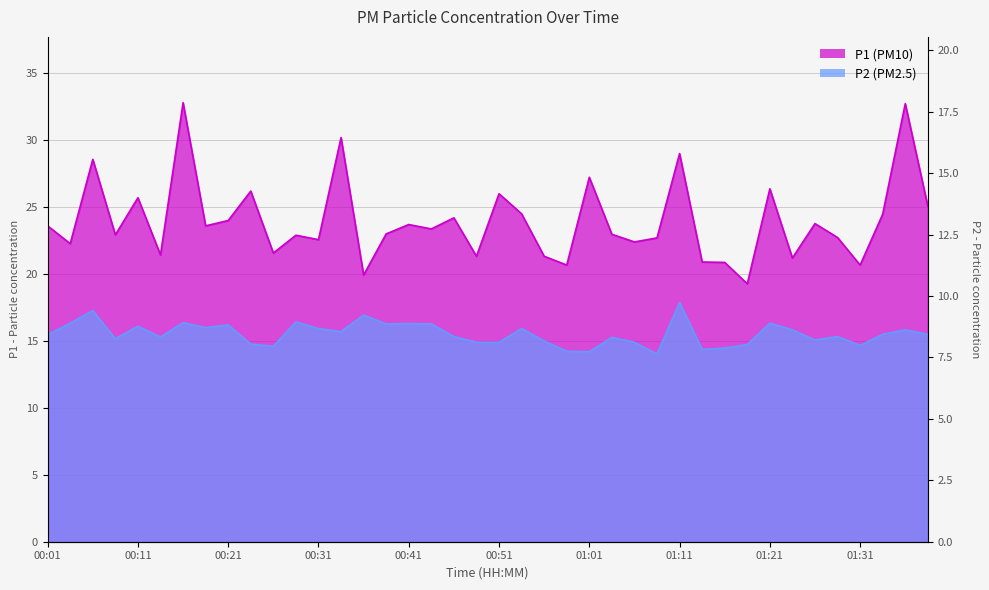

Rank the series by their maximum value, from lowest to highest.

P2, P1